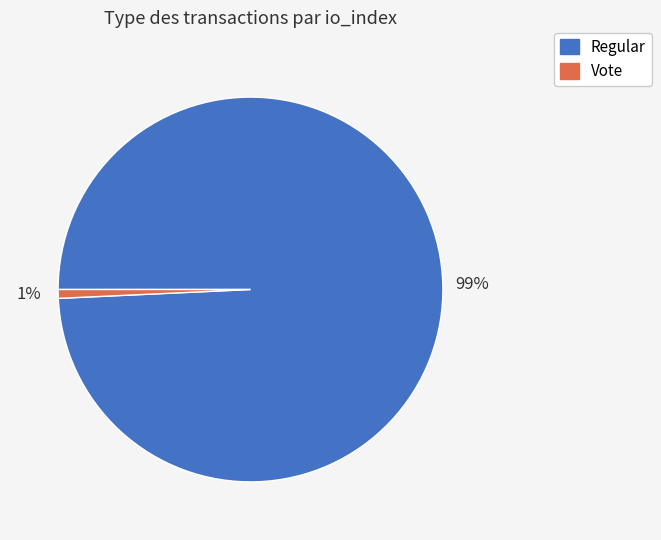

True or false: Vote accounts for 11% of the total.

False